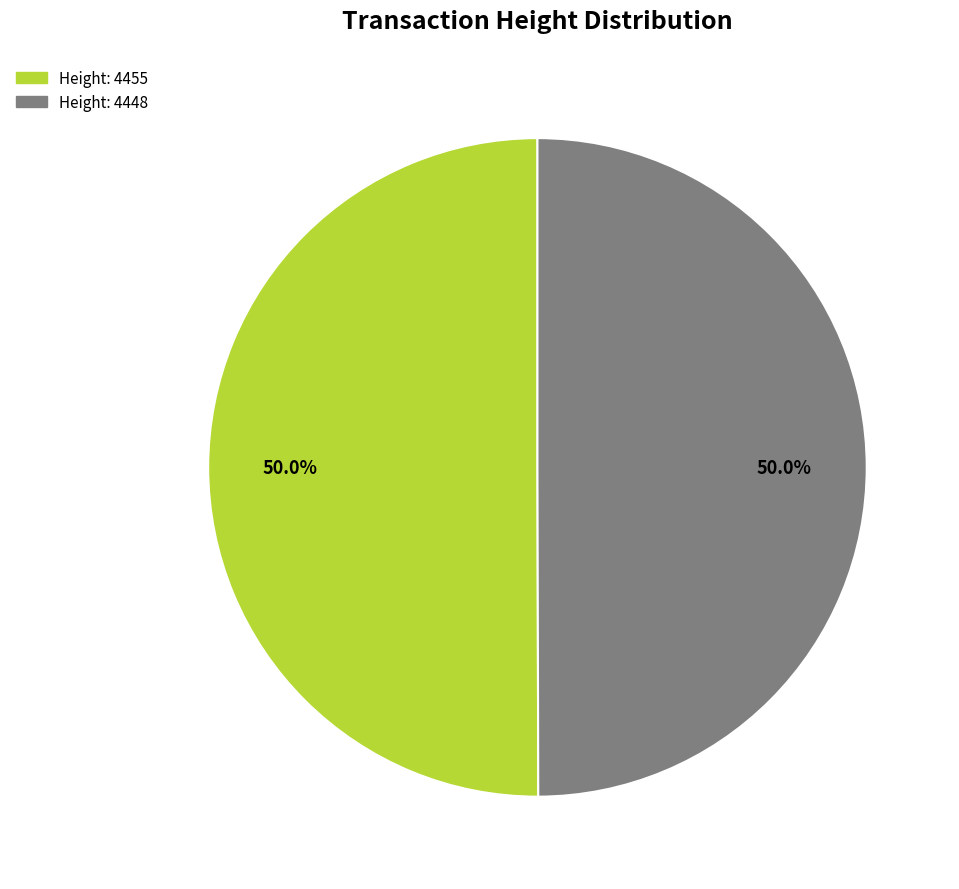

How many segments does this pie chart have?

2